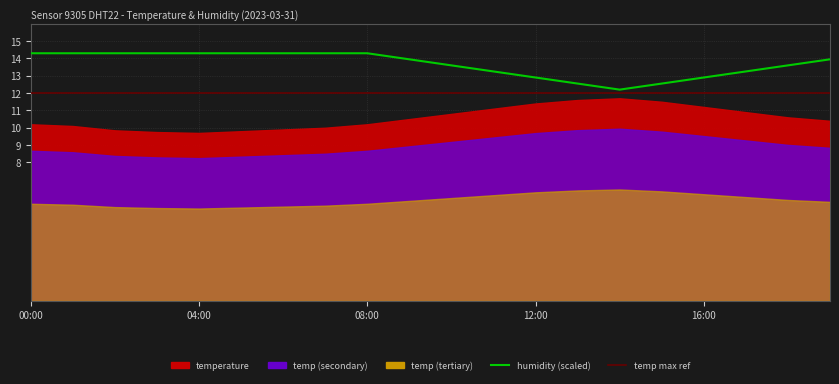

Rank the categories by value from highest to lowest.

00:00, 01:00, 02:00, 03:00, 04:00, 05:00, 06:00, 07:00, 08:00, 09:00, 19:00, 10:00, 18:00, 11:00, 17:00, 12:00, 16:00, 13:00, 15:00, 14:00